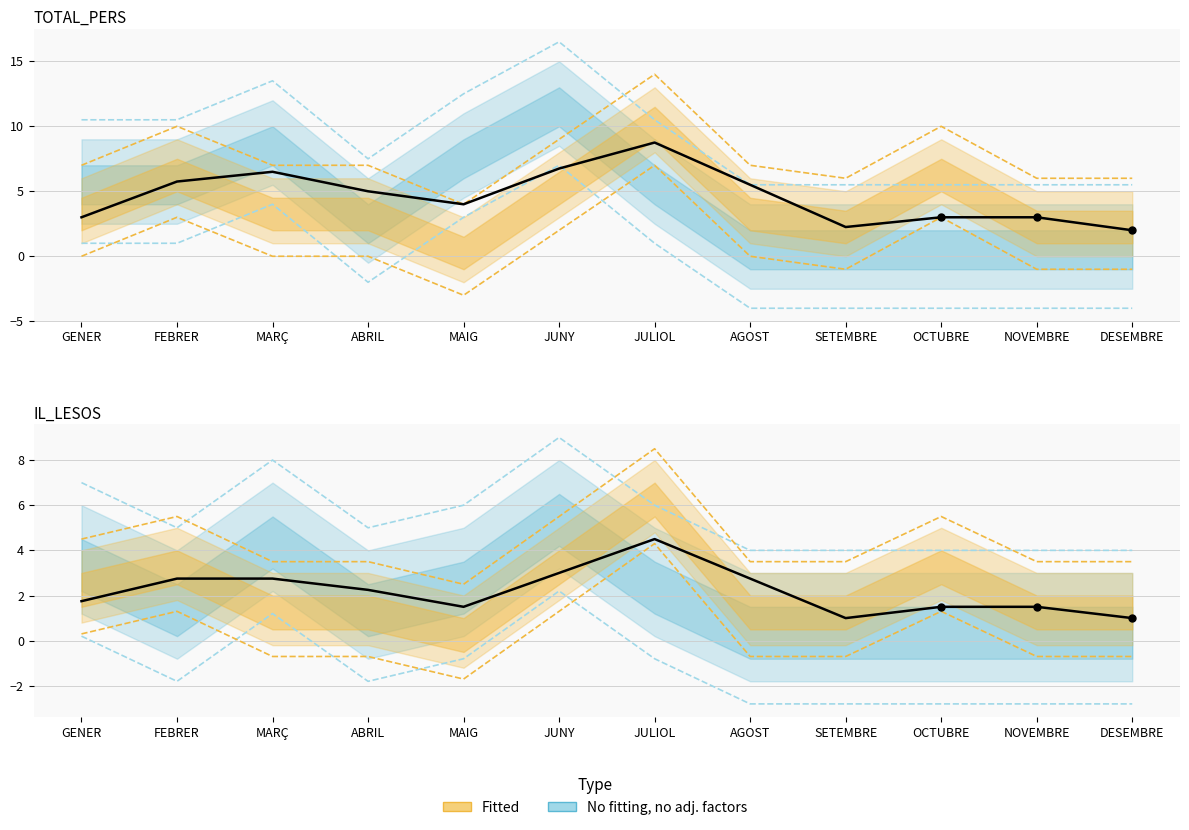

Which series has the largest Y range (max minus min)?

TOTAL_PERS_2015